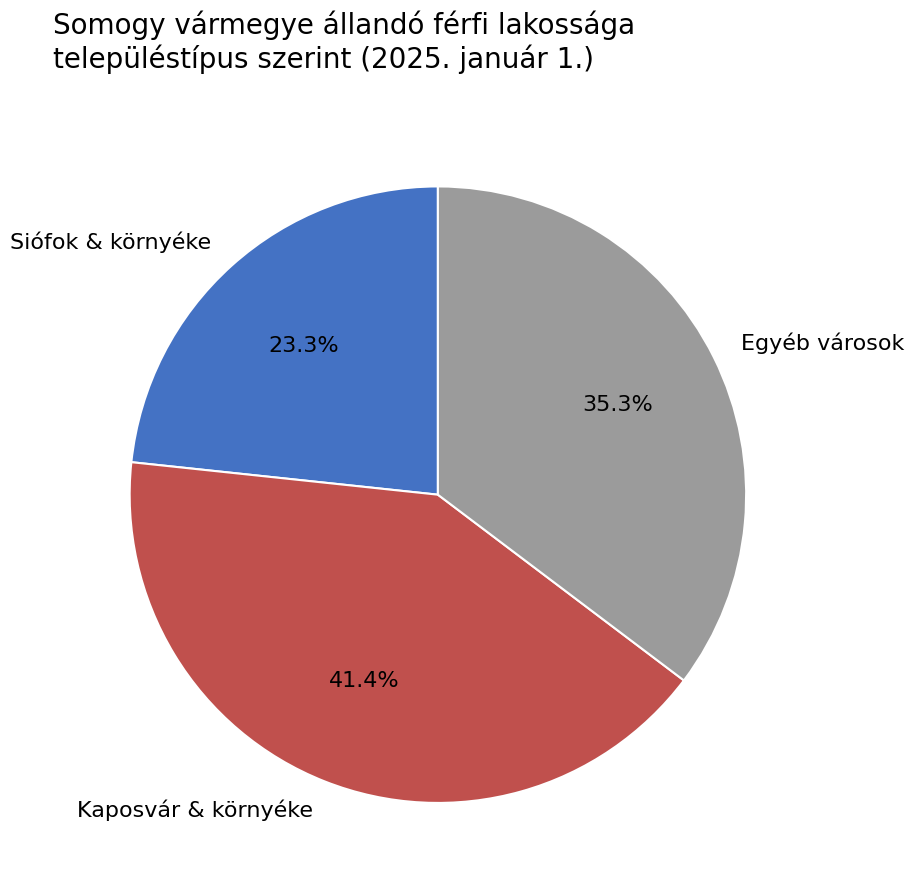

Count the number of slices in the pie.

3